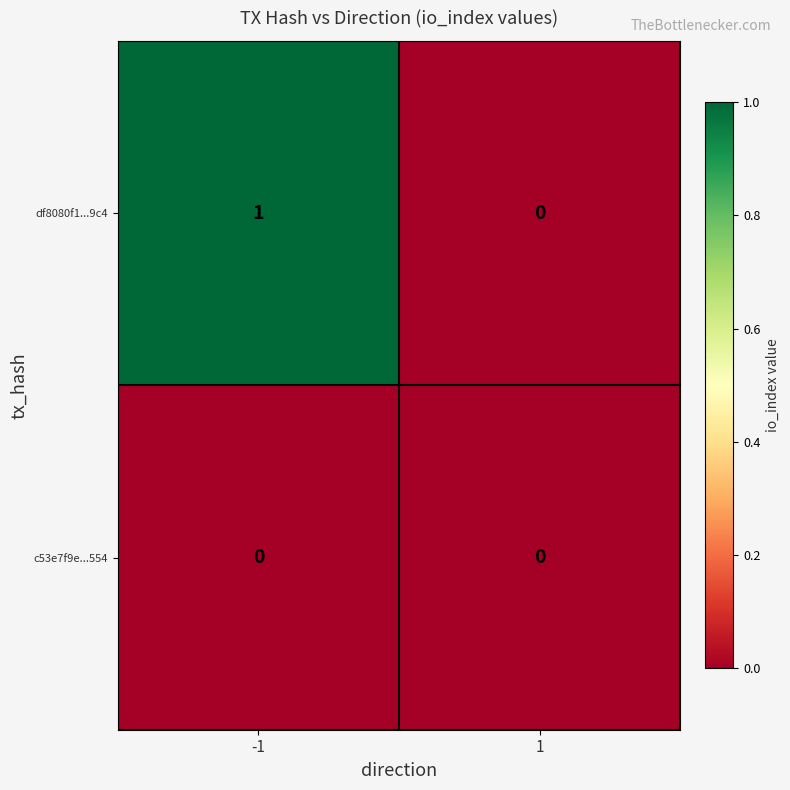

List the series in order of their overall mean, highest first.

df8080f1...9c4, c53e7f9e...554